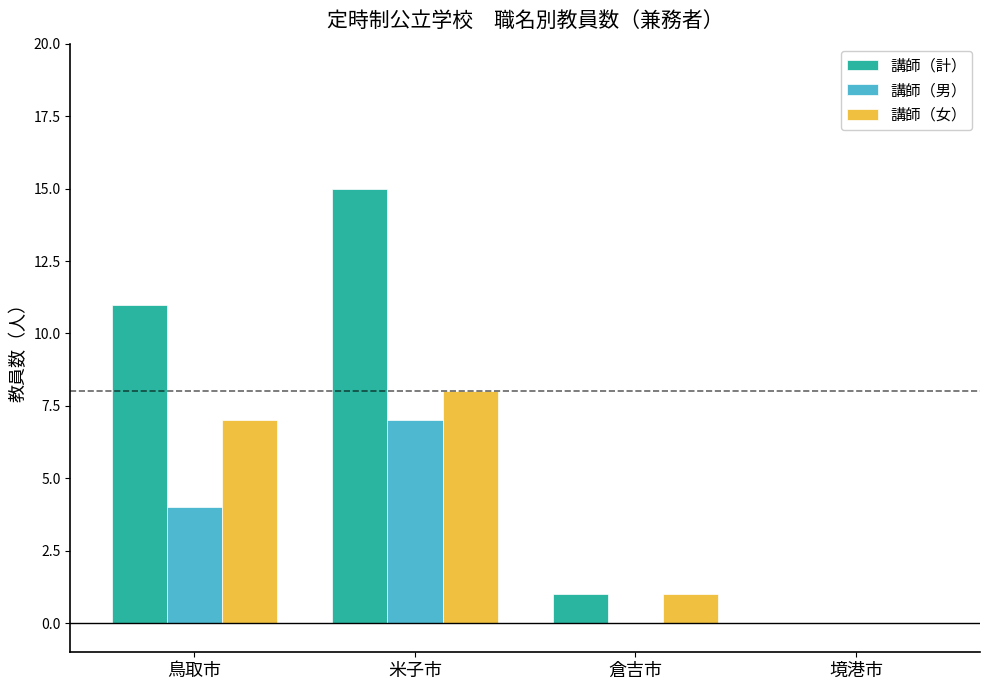

What is the maximum value for 講師（女）?

8